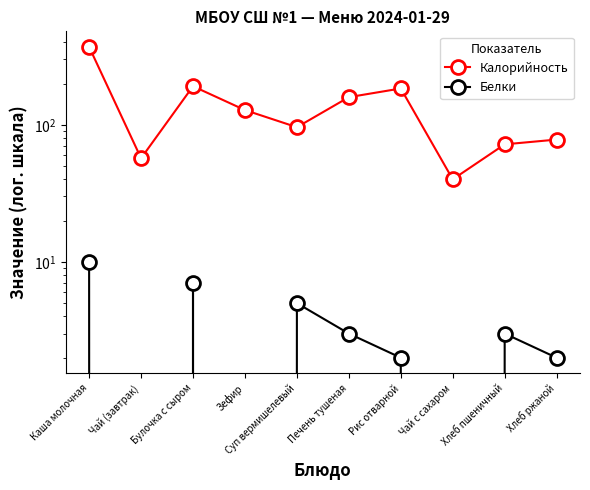

What are all the series names shown in the legend?

Калорийность, Белки